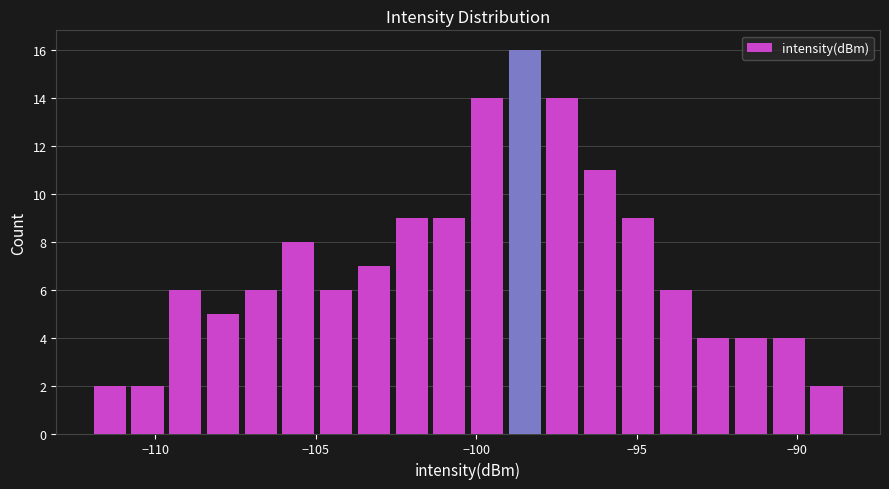

Around what value on the x-axis is the tallest bar? Give the approximate position of its centre, as read against the axis.

-98.5